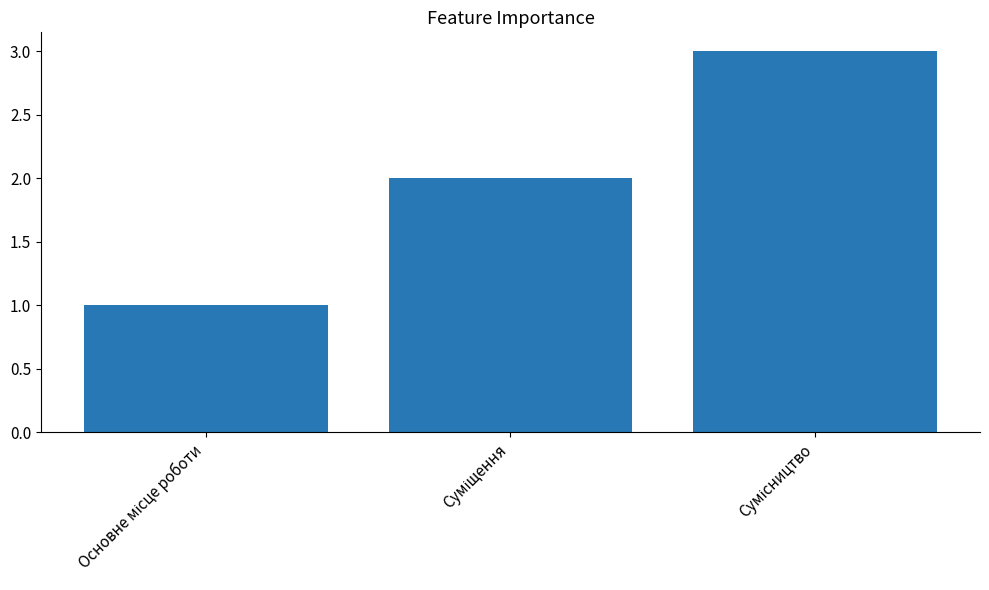

What is the sum of all values?

6